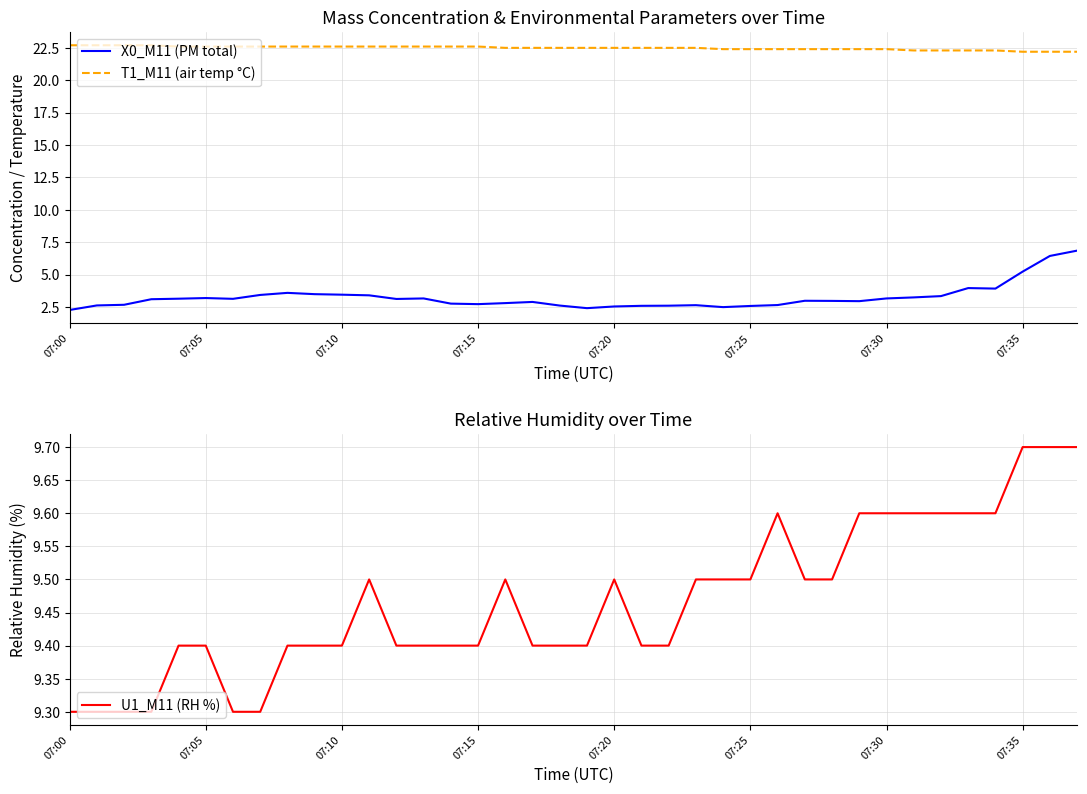

At how many categories does at least one series exceed 5?

38